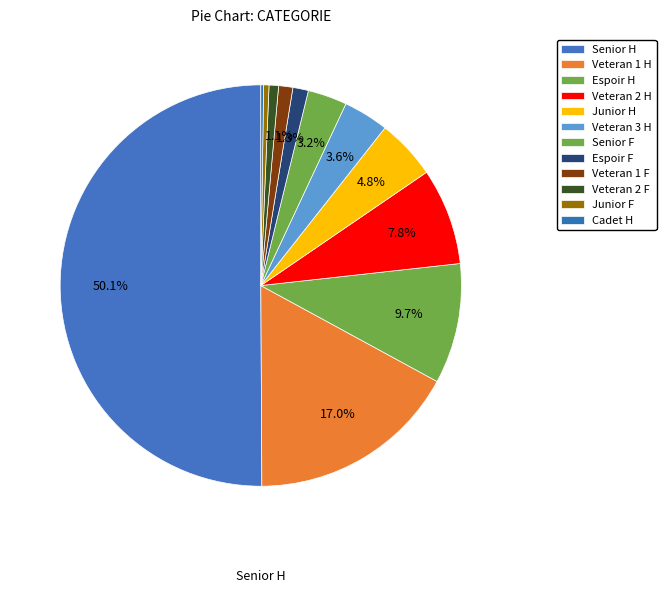

What is the largest slice in the pie chart?

Senior H